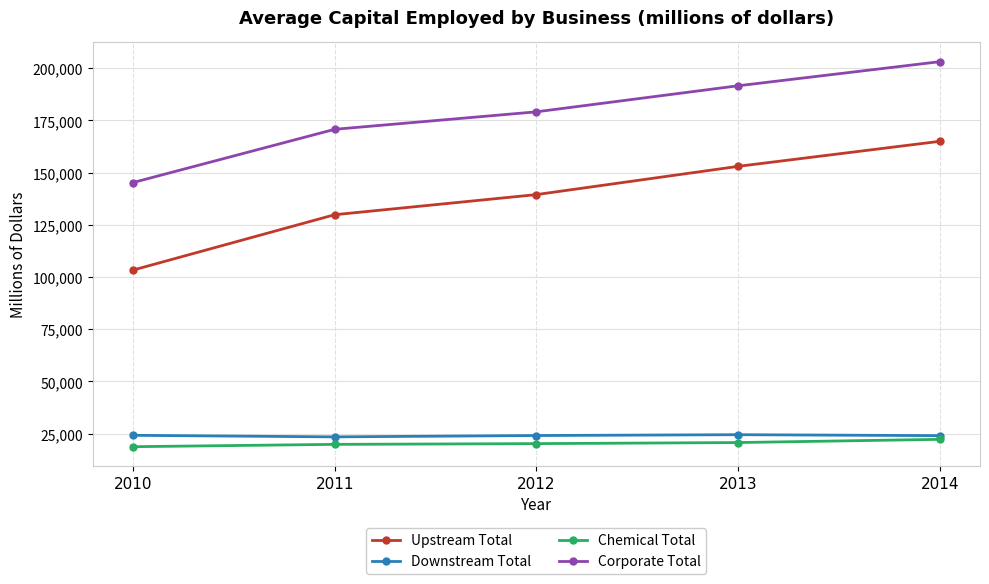

What is the difference between the maximum and second lowest values in the Corporate Total series?

32389